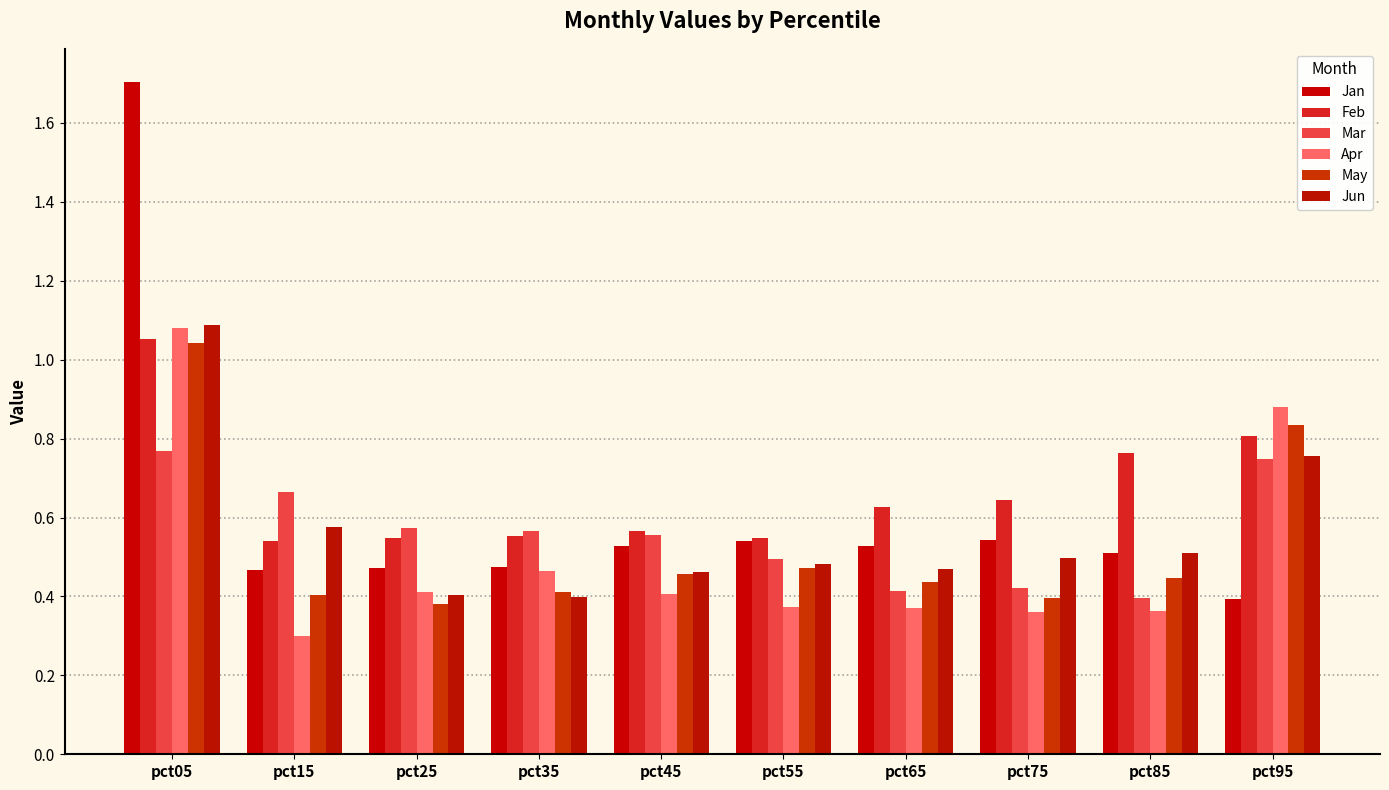

How many data points does each series have?

10